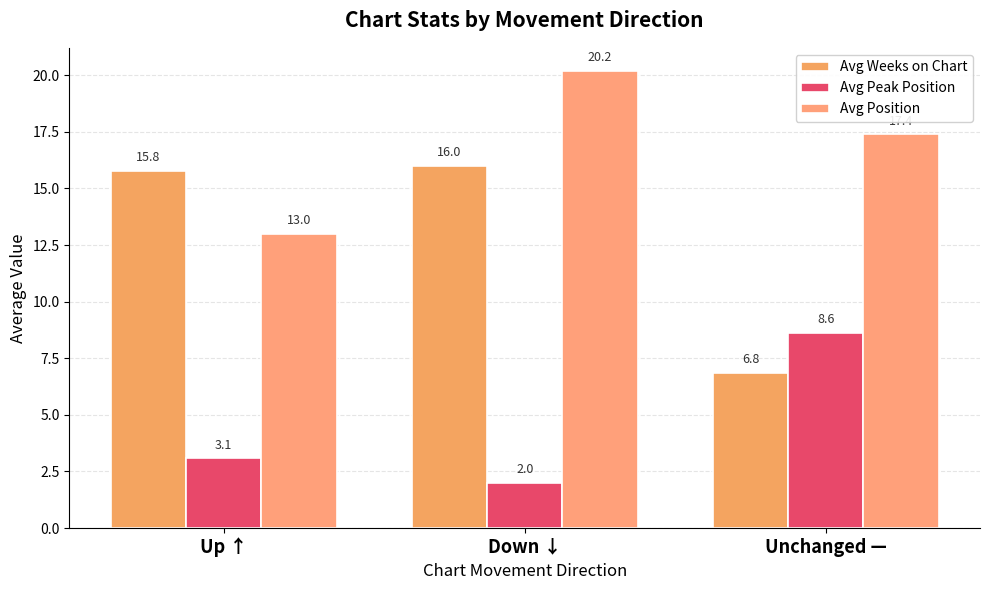

What is the difference between the Avg Position values at Unchanged — and Down ↓?

2.8